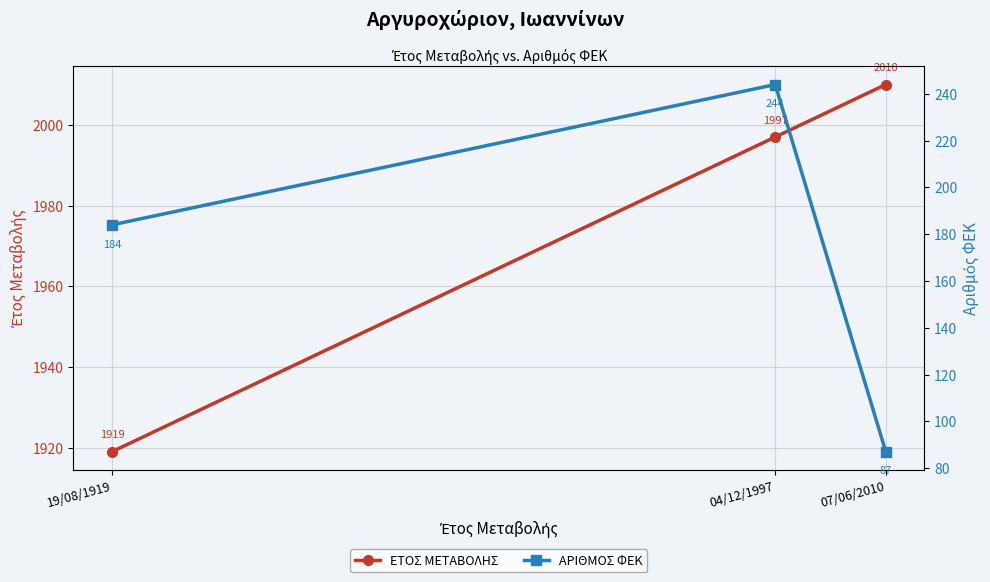

What is the total value across all series at 04/12/1997?

2241